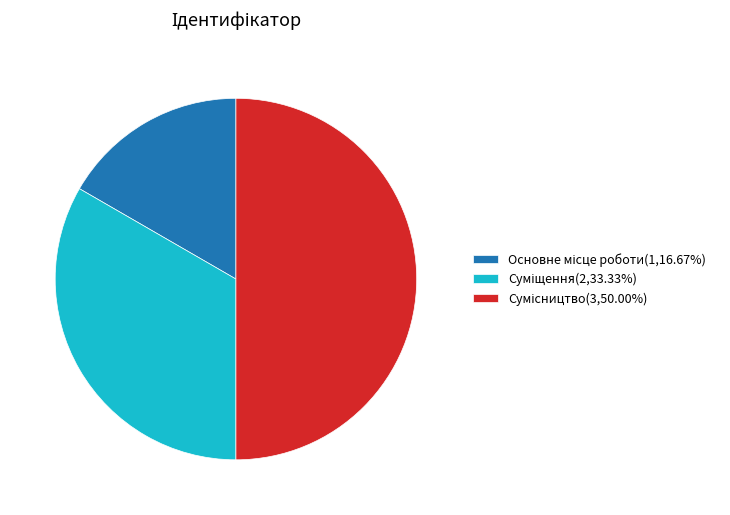

Is it true that Сумісництво is 50% of the pie?

True